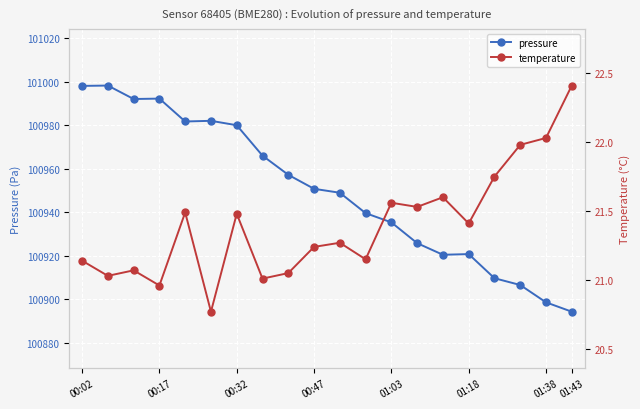

True or false: pressure and temperature cross at least once.

False